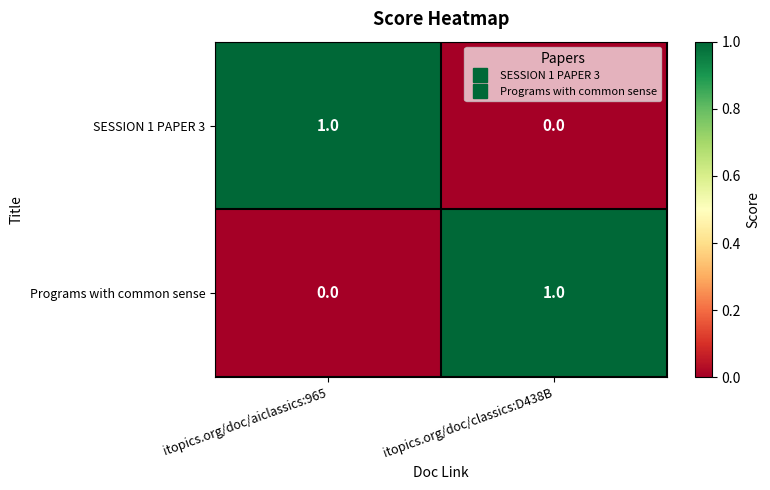

The Programs with common sense series shows 2 at itopics.org/doc/classics:D438B. True or false?

False